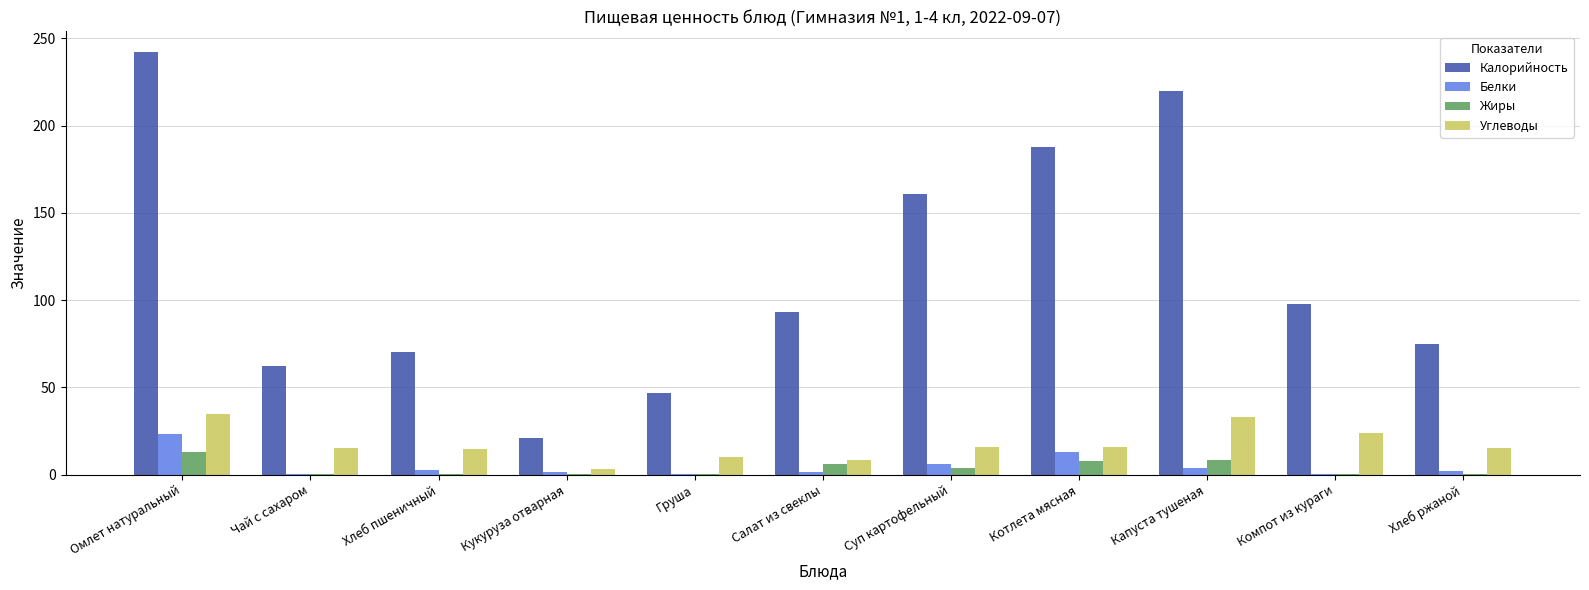

What are all the series names shown in the legend?

Калорийность, Белки, Жиры, Углеводы